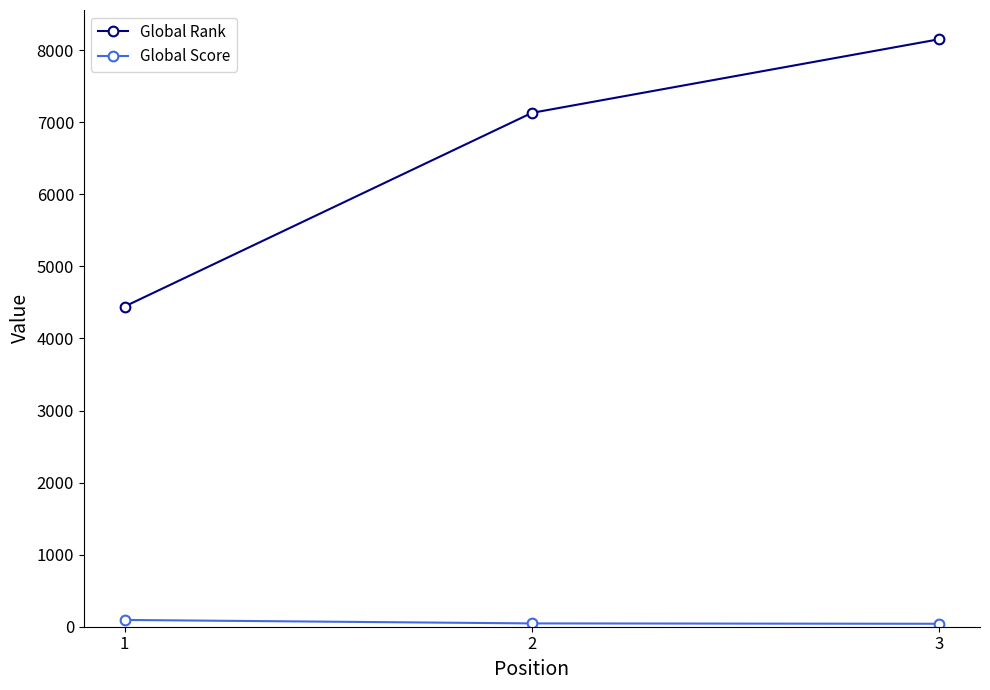

Does the chart have visible grid lines?

No